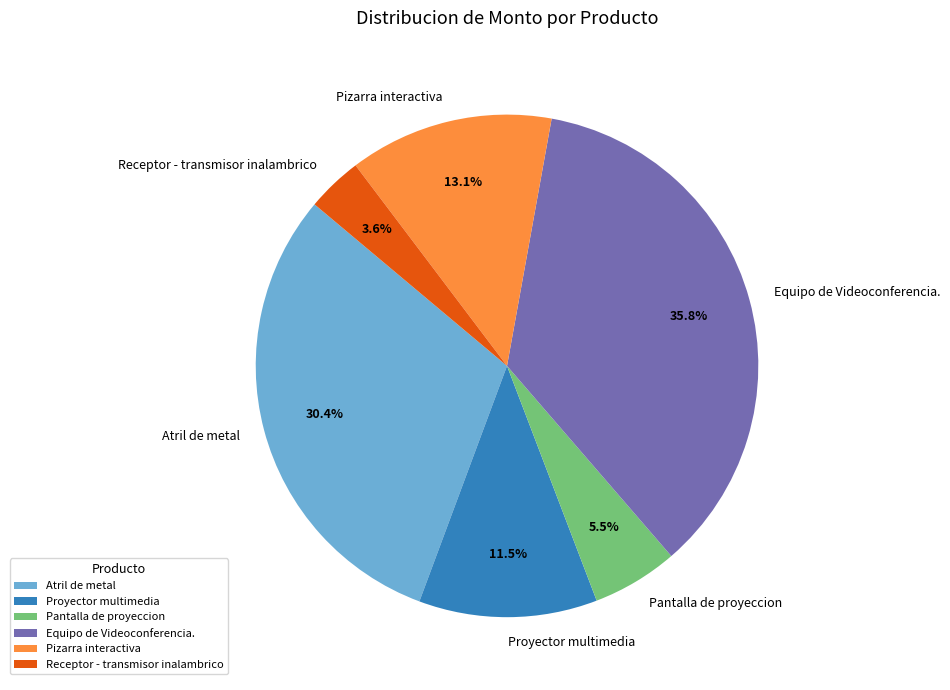

Between Receptor - transmisor inalambrico and Pantalla de proyeccion, which is larger?

Pantalla de proyeccion